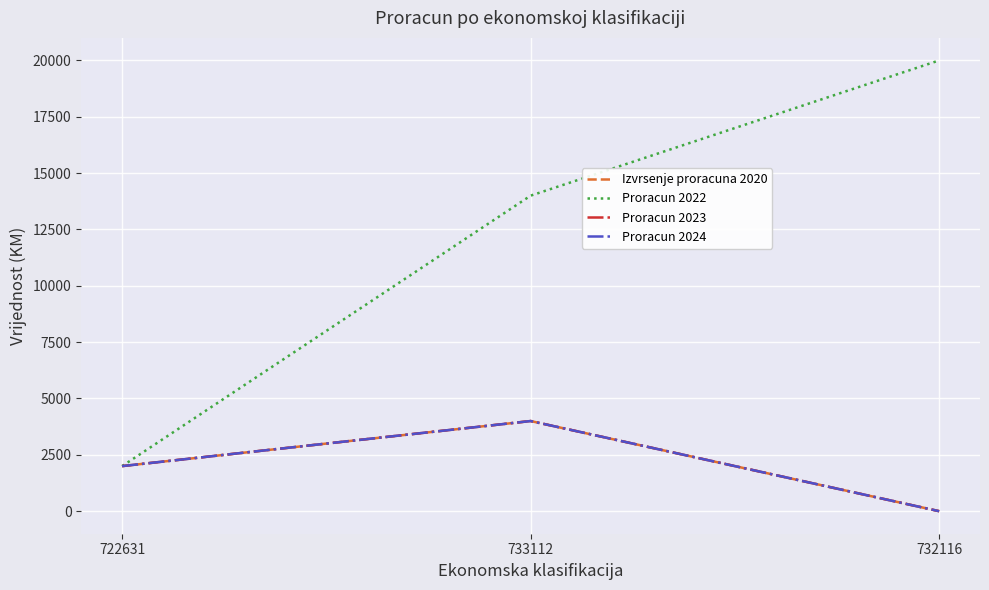

What is the total value across all series at 722631?

8000